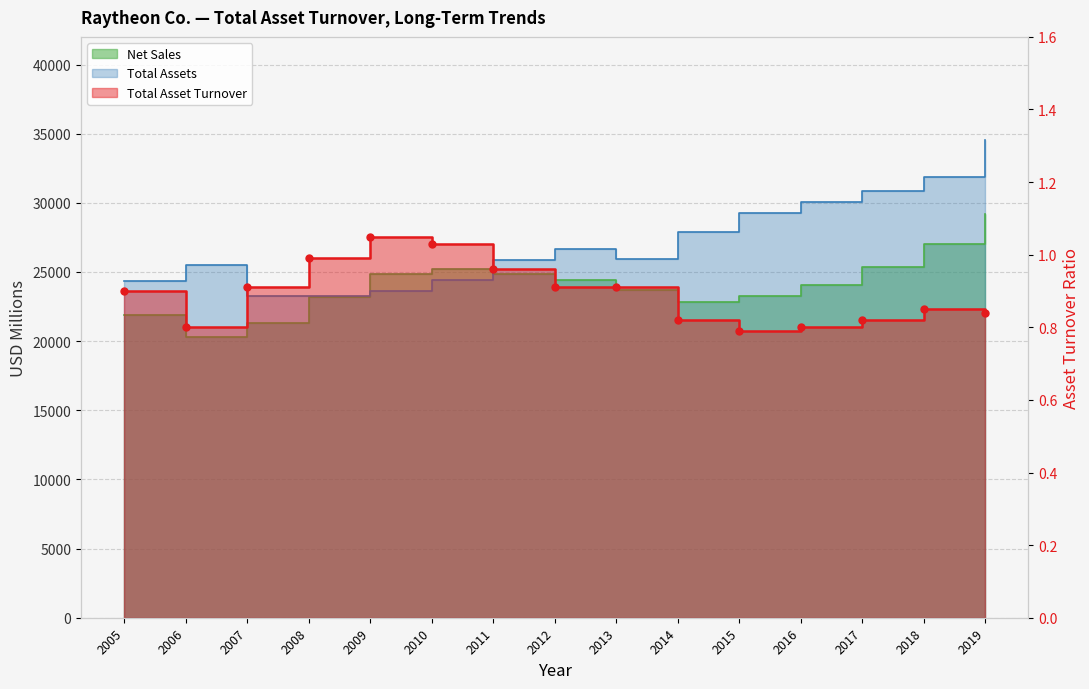

How many intersections are there between Total Assets and Net Sales?

2